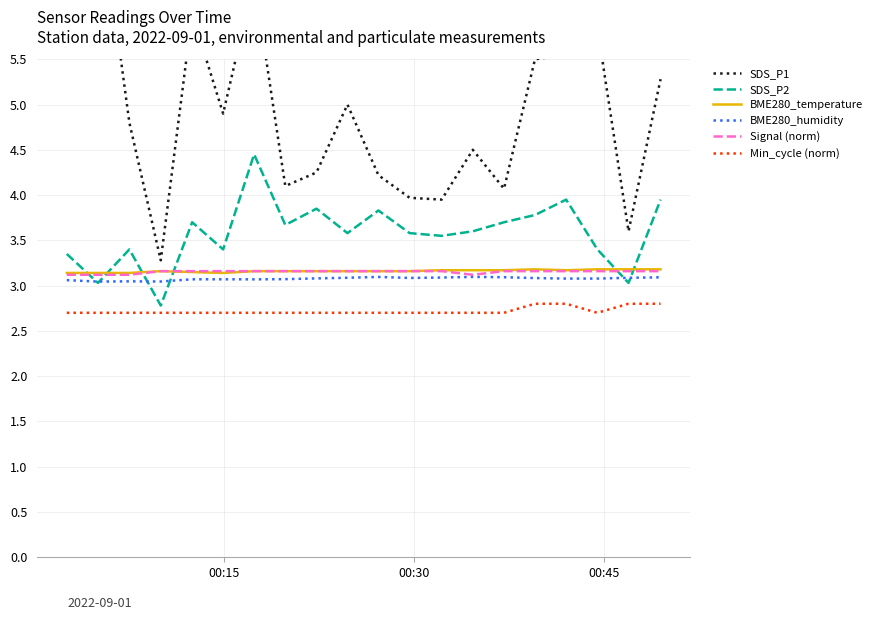

True or false: BME280_temperature and Signal (norm) cross at least once.

False